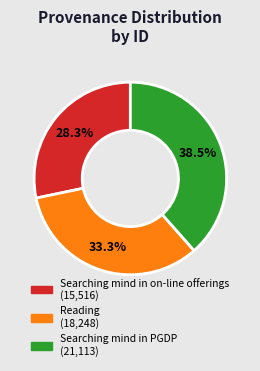

To the nearest percent, what is the difference between the largest and smallest slice percentages?

10%